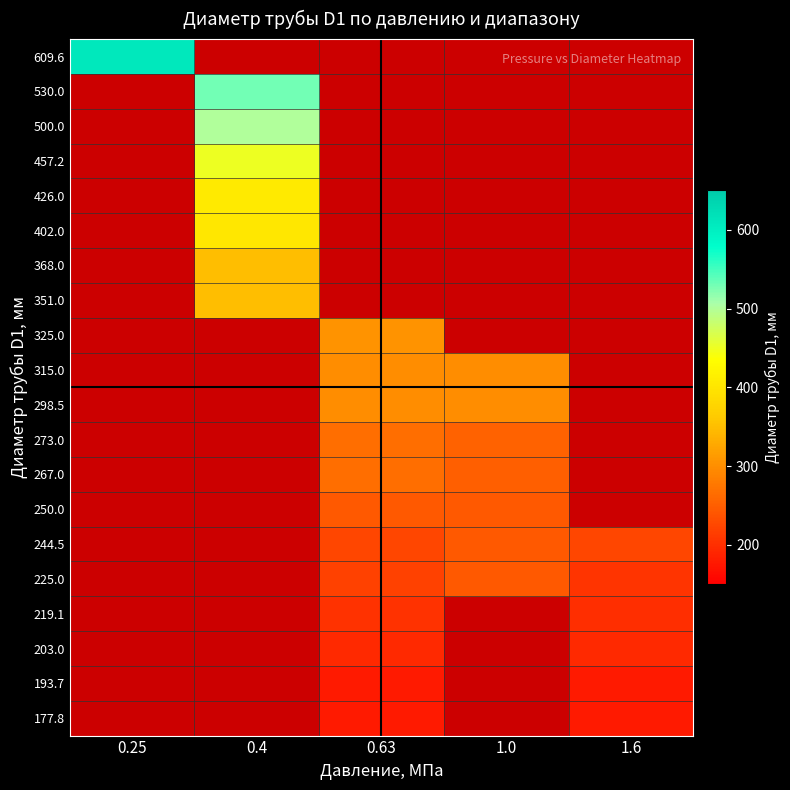

At which category does the chart reach its peak across all series?

0.25